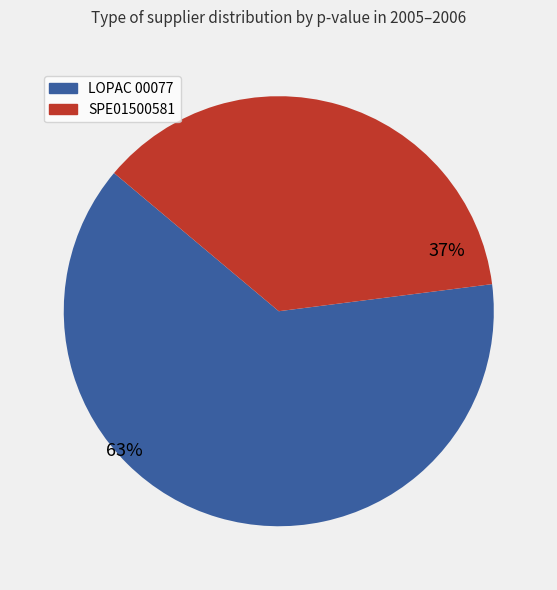

Is it true that LOPAC 00077 is 73% of the pie?

False